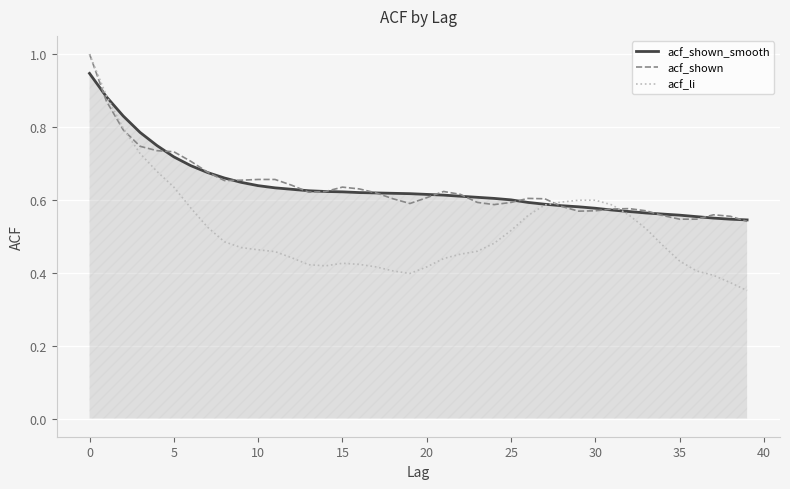

Which series has the widest spread of values?

acf_li